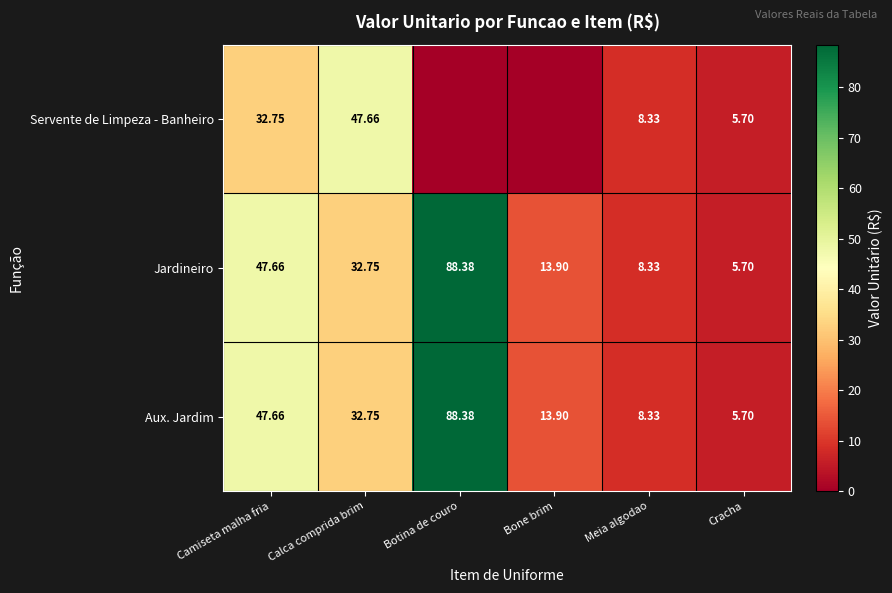

What is the greatest value displayed?

88.4